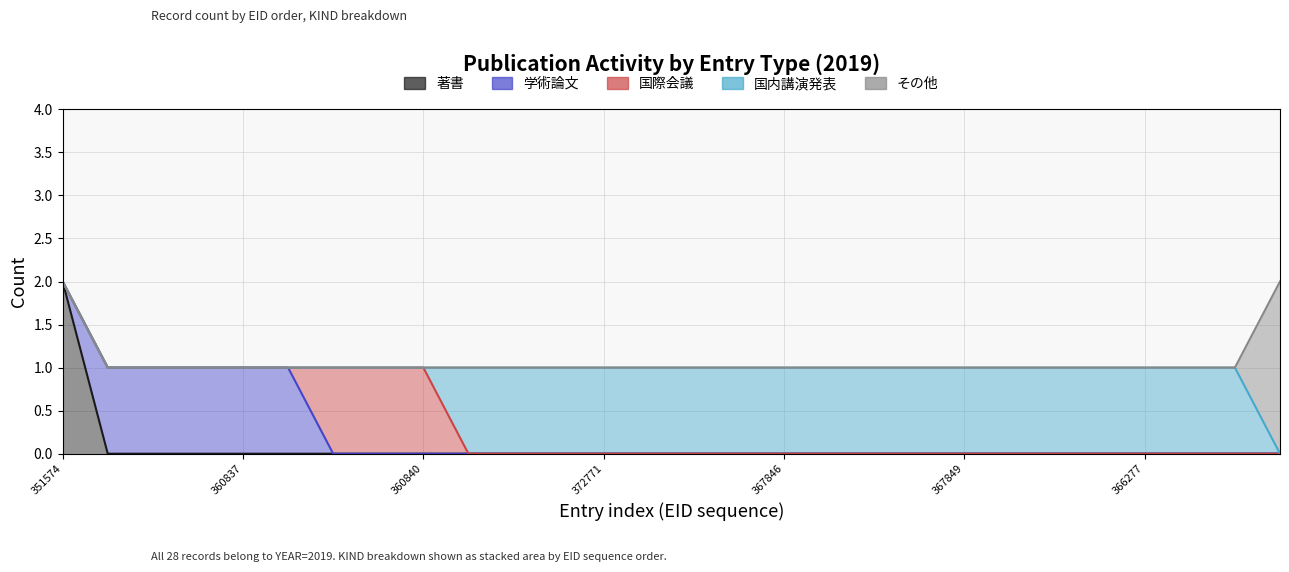

Count the 国内講演発表 values in the range 0 to 1.

28